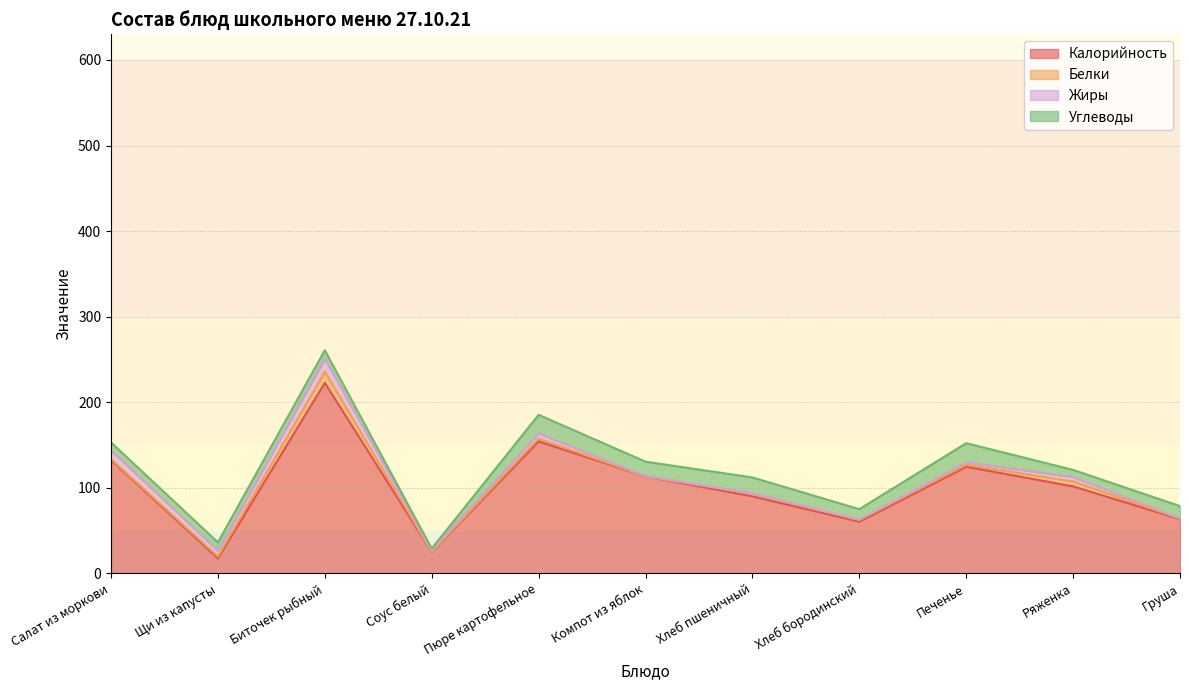

Reading right to left, extract all data points from this chart.

Калорийность: 63.5	101.8	124.7	60.5	90.1	113.6	154.3	25.1	222.7	17.8	132.6
Белки: 0.6	5.8	2.2	2.0	3.0	0.1	3.3	0.3	13.0	2.2	1.1
Жиры: 0.5	5.0	2.9	0.4	0.4	0.1	6.0	1.8	15.3	6.7	10.1
Углеводы: 14.2	8.4	22.3	12.2	18.7	16.9	21.8	1.9	9.8	9.7	9.3